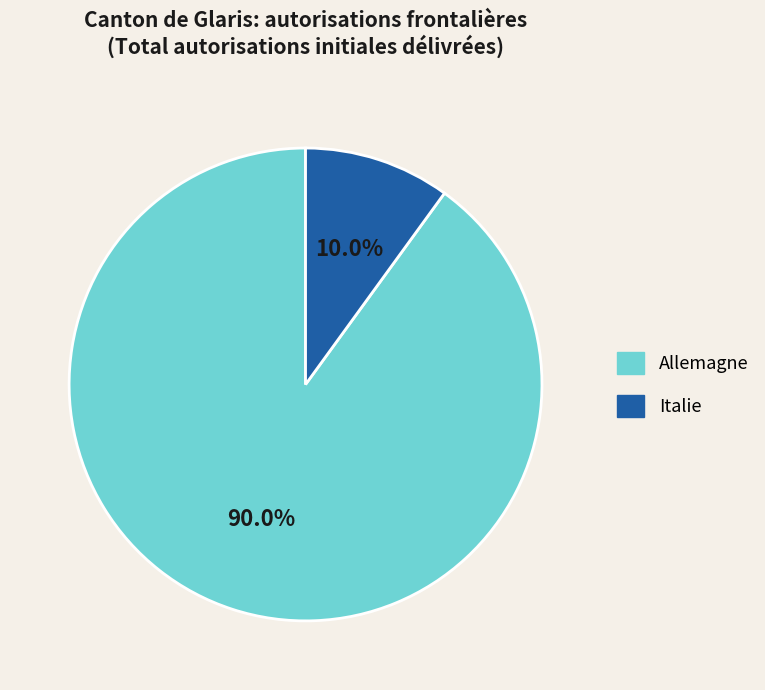

Rank the categories by value from highest to lowest.

Allemagne, Italie